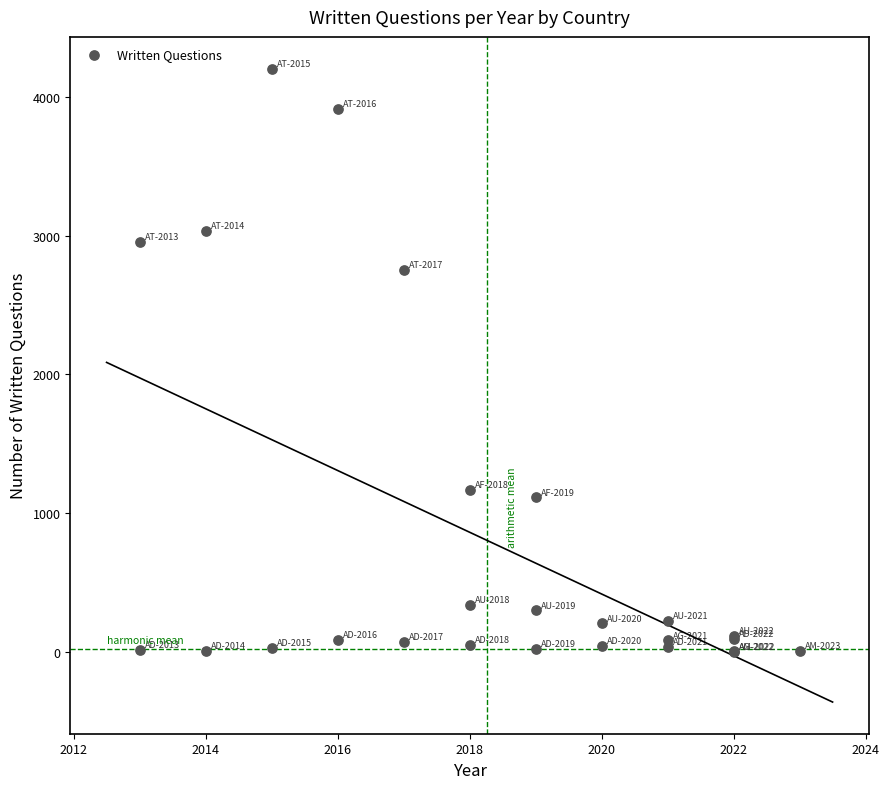

What Y value in the scatter plot is closest to 2103?

2756